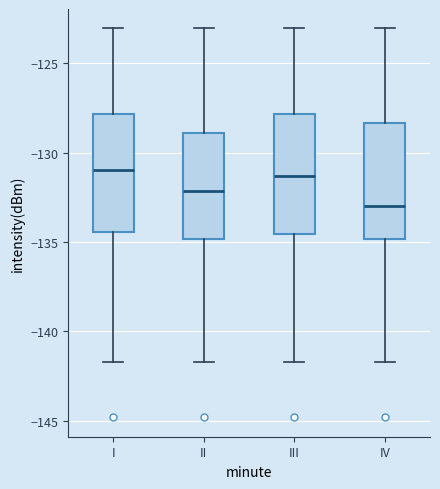

Where is the lower edge of the box for II on the y-axis? The values are not printed on the chart, so give them approximately, as read against the axis.

-135.0